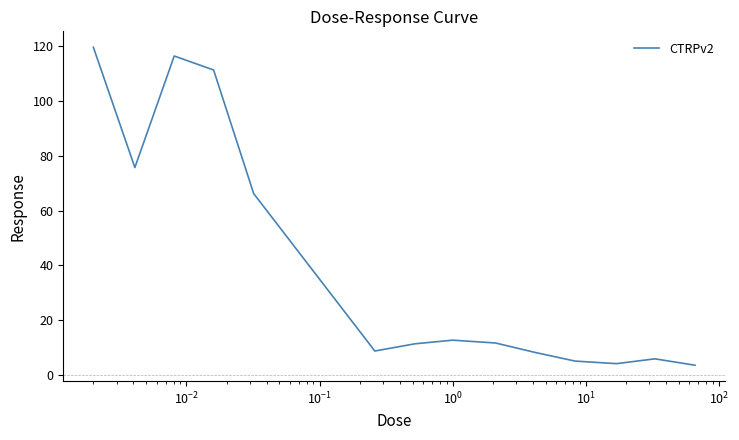

How many categories are shown in the chart?

14